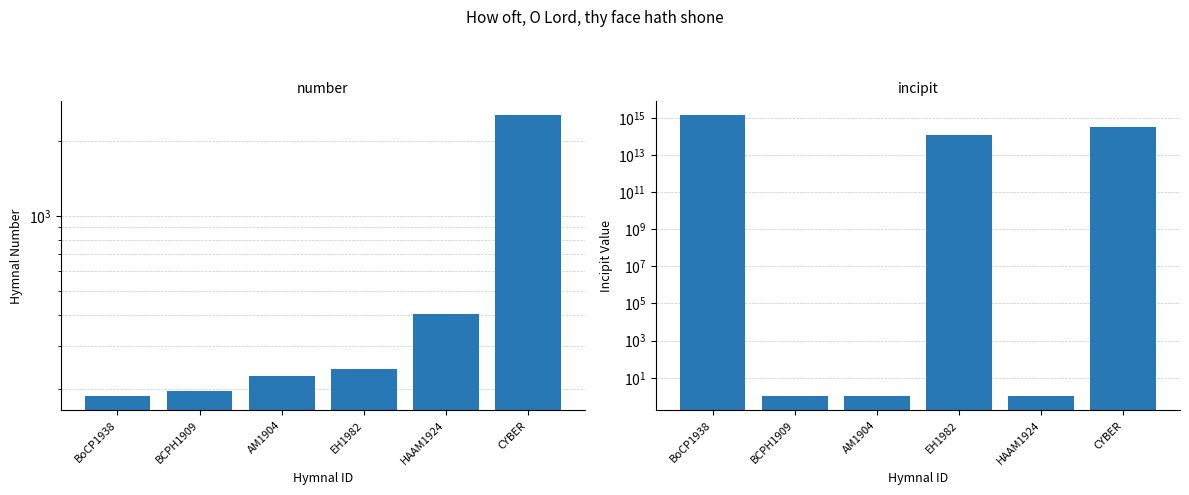

What is the maximum value for number?

2549